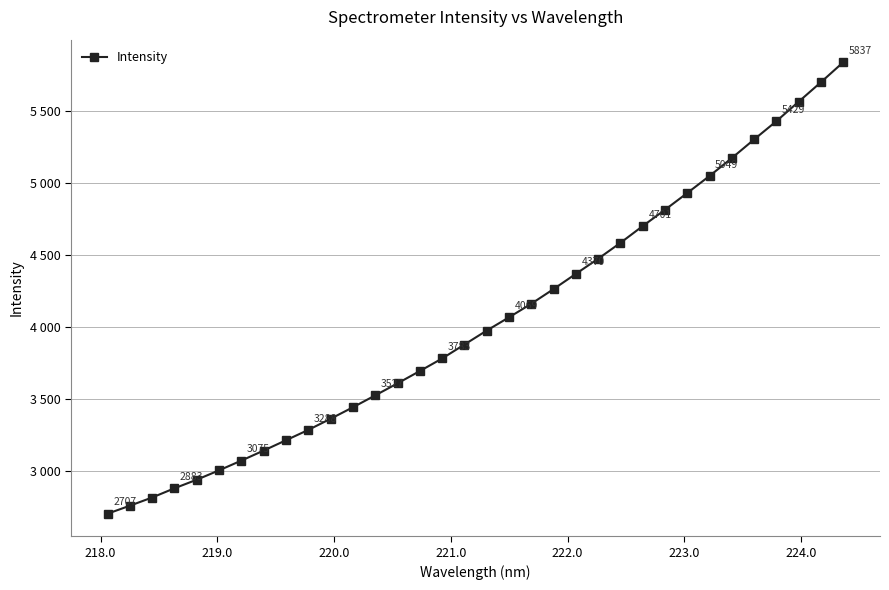

Is this an area chart (filled region under the line)?

No